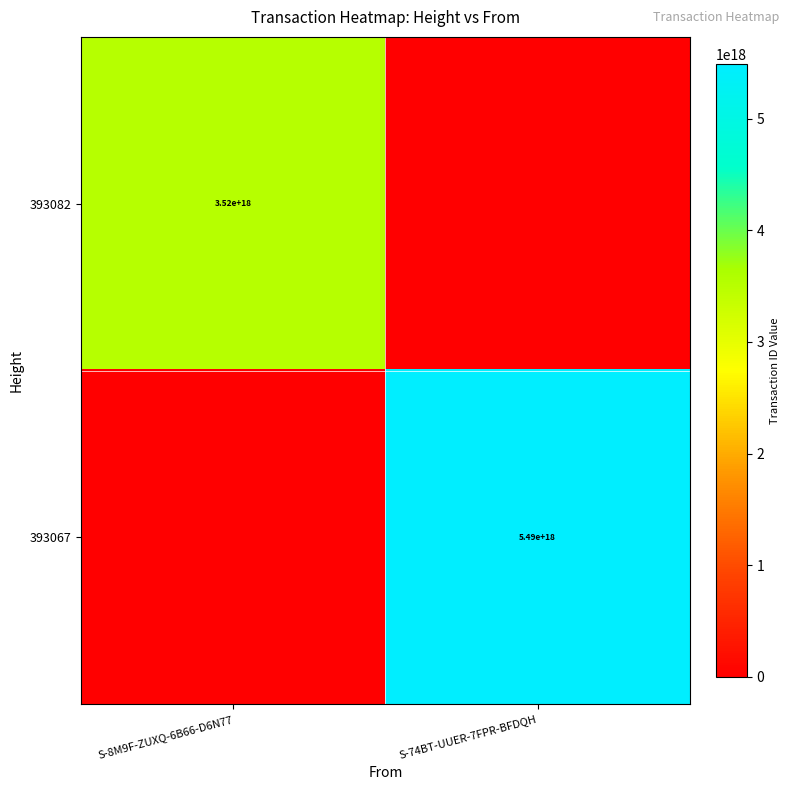

The value of 393082 at S-8M9F-ZUXQ-6B66-D6N77 is 3520000000000000000. True or false?

True